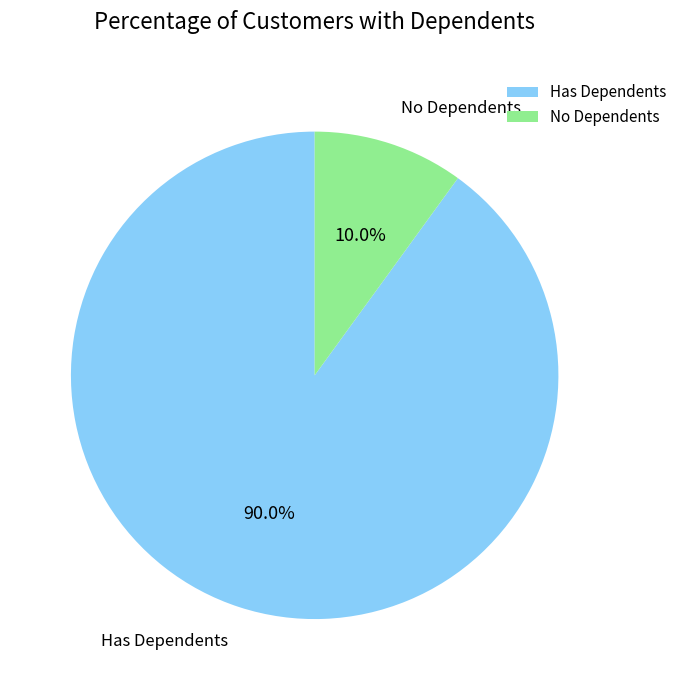

Is there a majority slice in this chart?

Yes